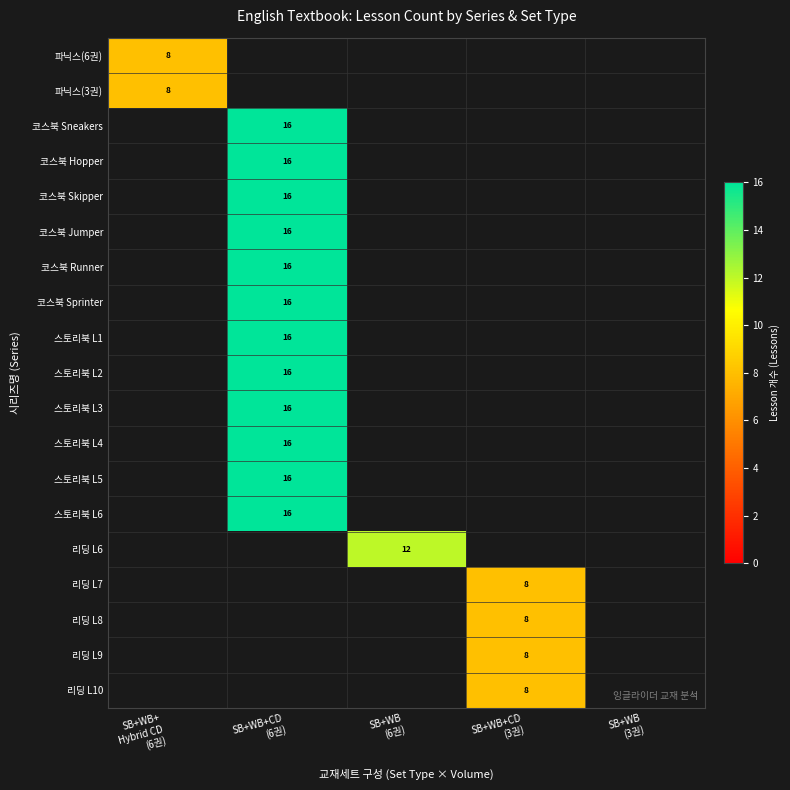

What is the minimum value shown in the chart?

8.0